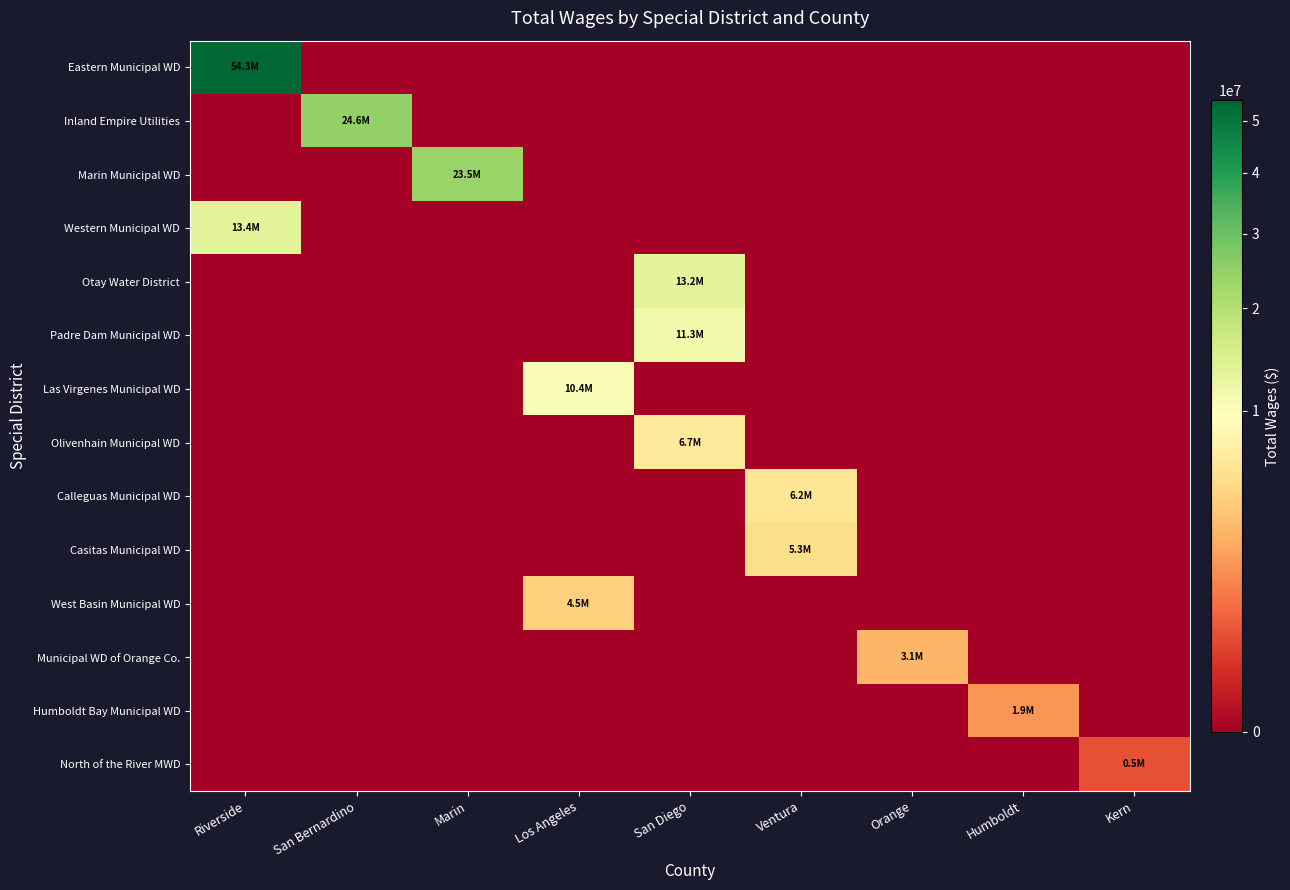

Which has a higher value, Los Angeles or Riverside?

Riverside